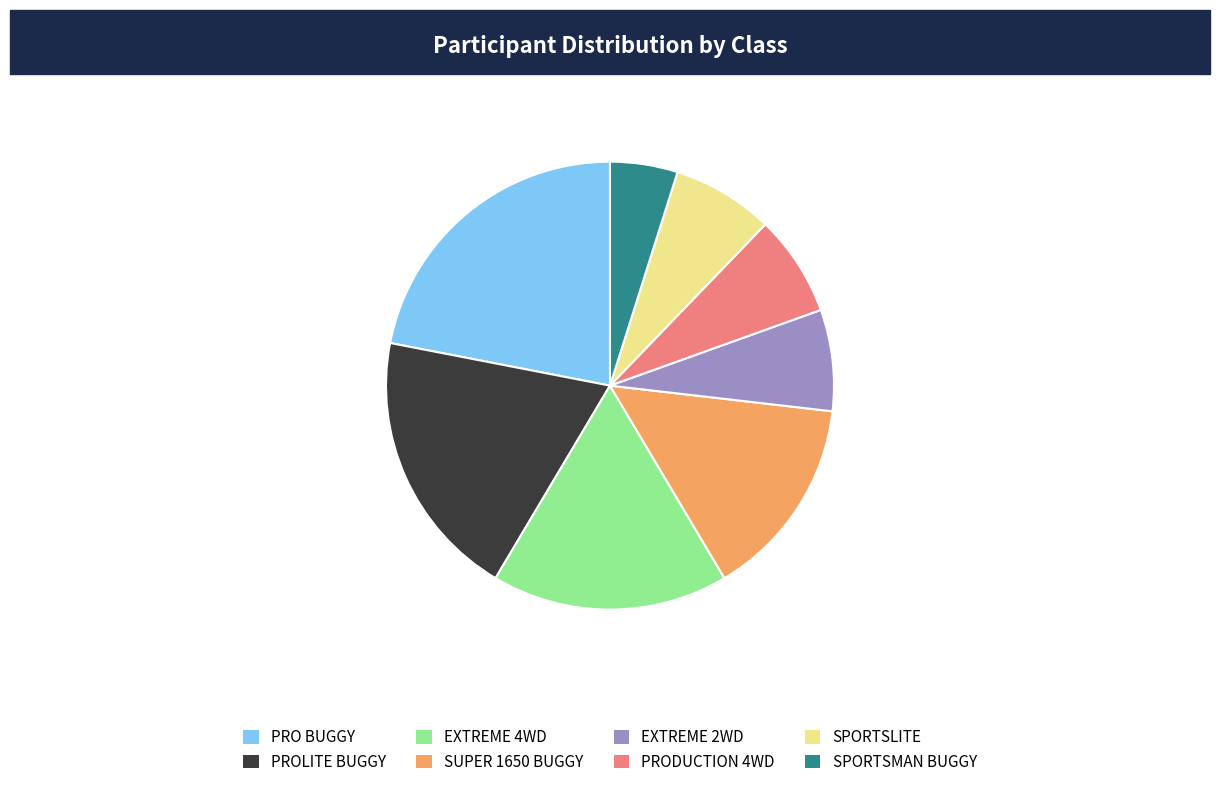

True or false: PRODUCTION 4WD accounts for 19% of the total.

False